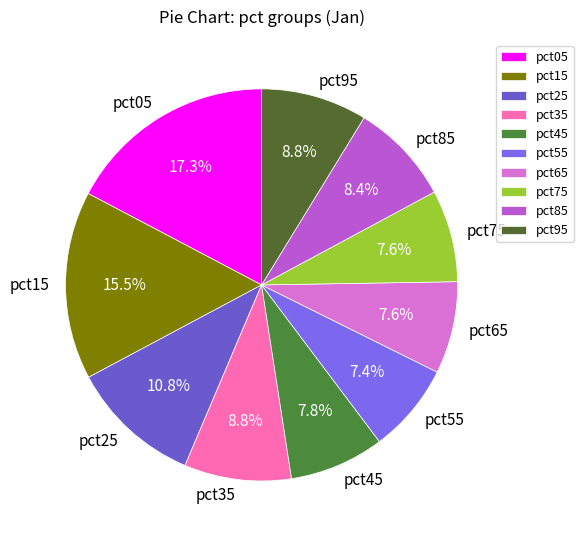

Is pct25 the majority of the pie?

No